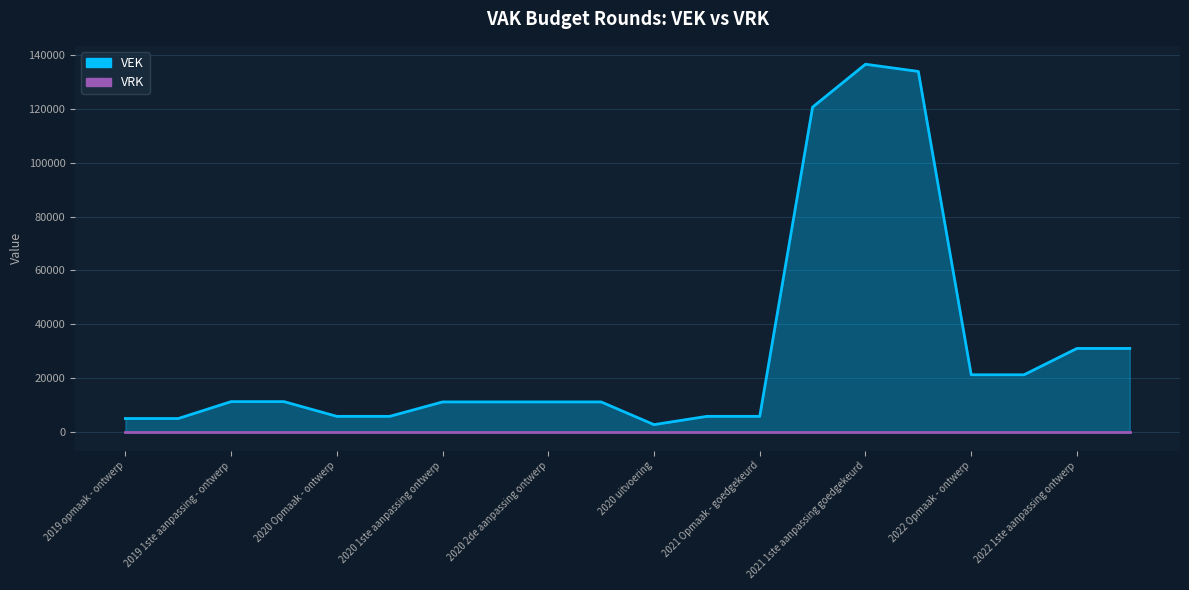

How many points are higher than both their immediate neighbors (excluding endpoints)?

1